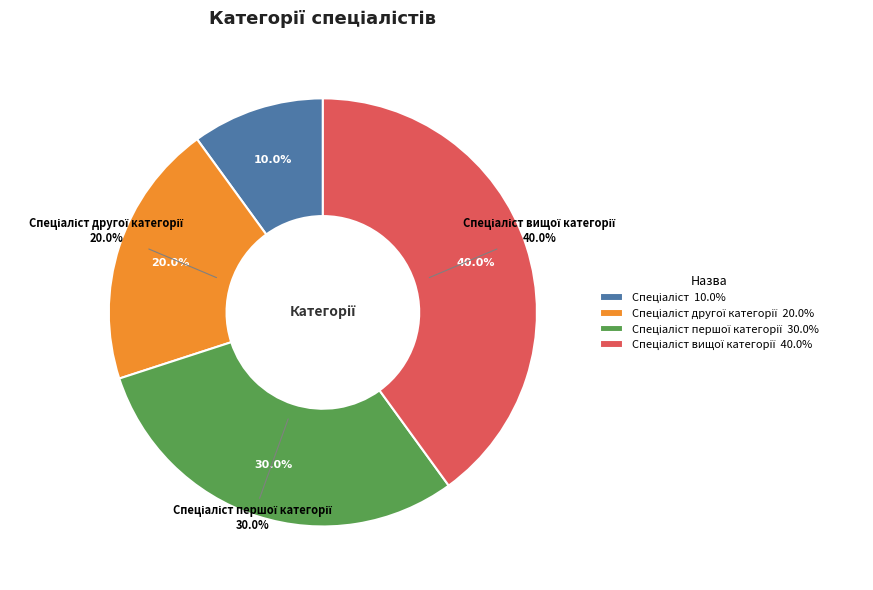

Which category has the biggest portion of the pie?

Спеціаліст вищої категорії